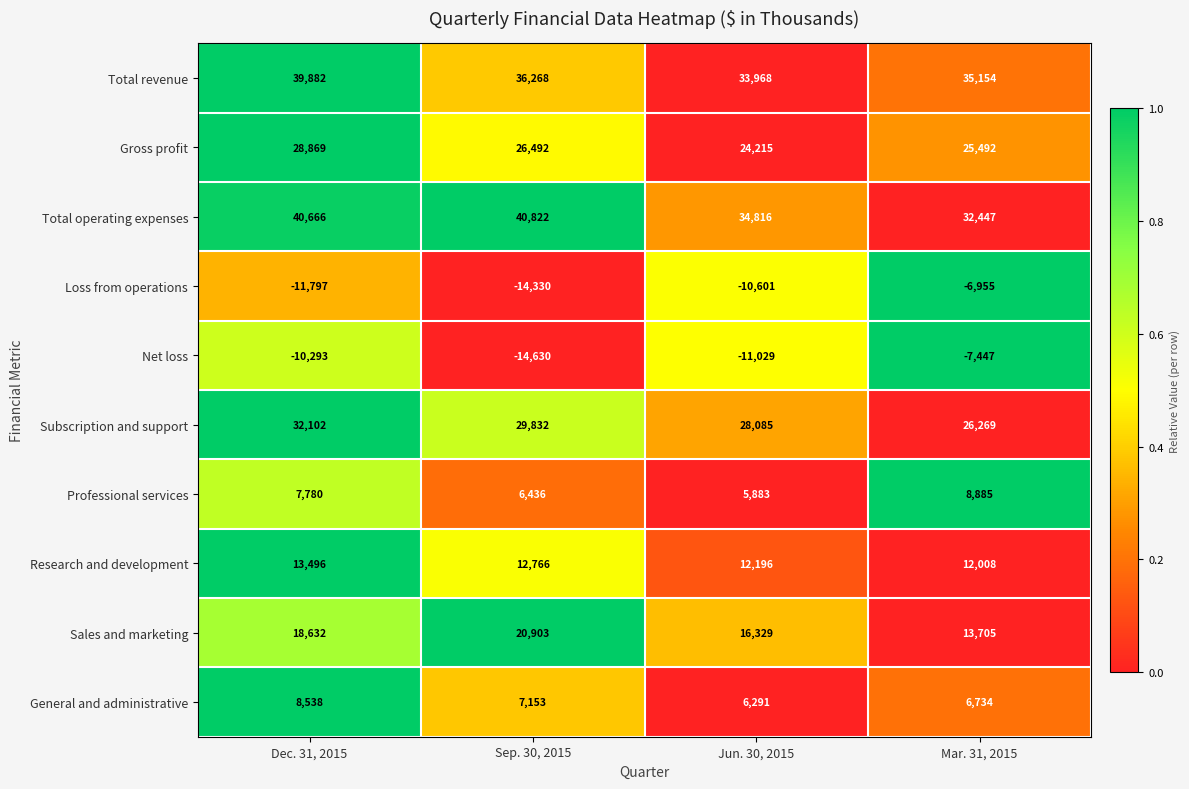

Which series has the largest total across all categories?

Total operating expenses